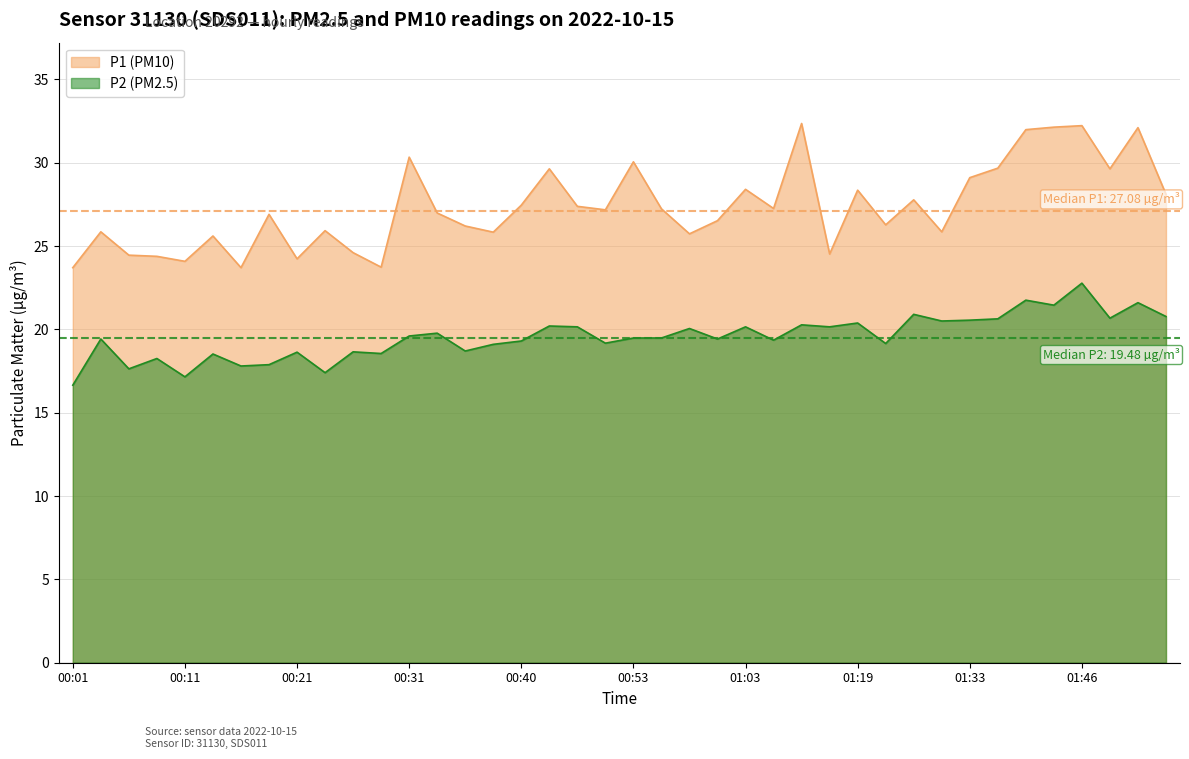

At which category does P2 reach its first local peak?

00:16